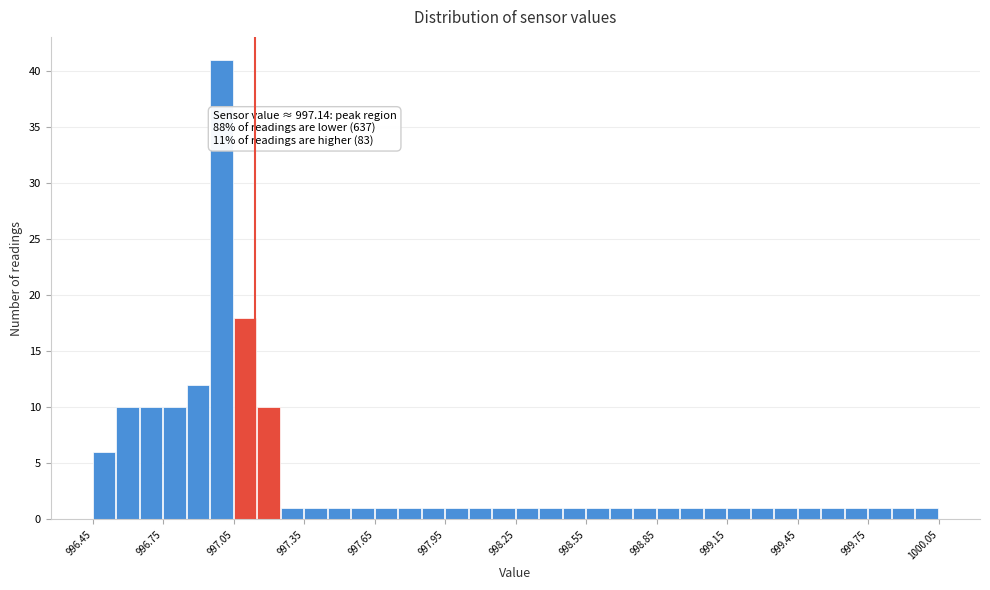

Around what value on the x-axis is the tallest bar? Give the approximate position of its centre, as read against the axis.

997.00